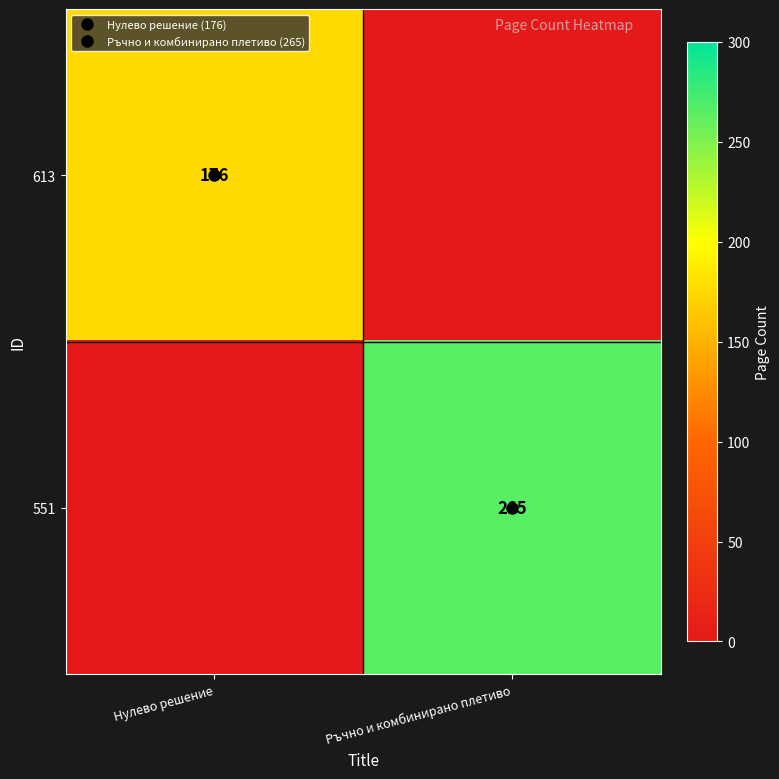

Count the 551 values in the range 0 to 265.

2